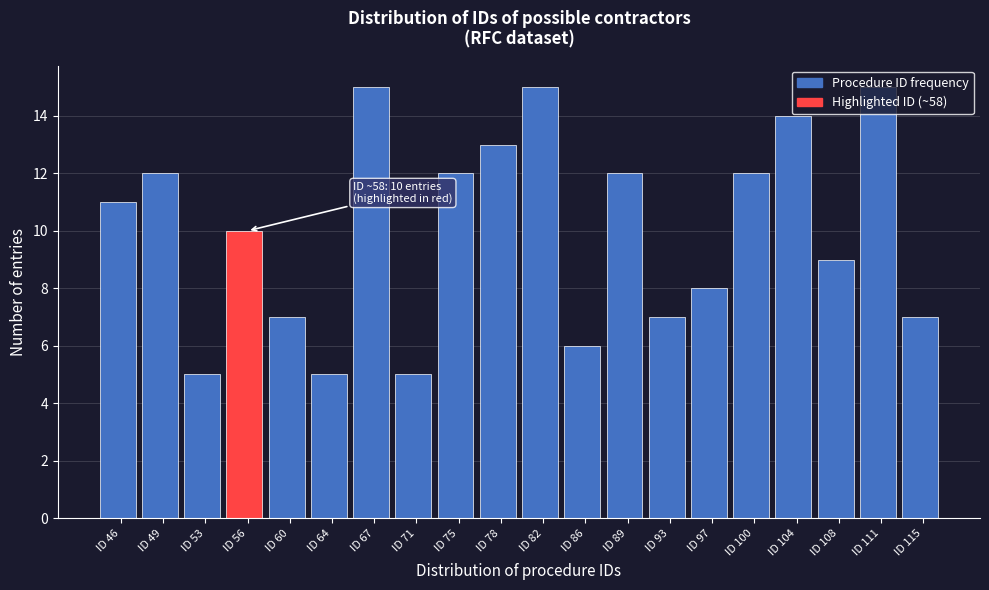

Which has a higher value, ID 78 or ID 108?

ID 78